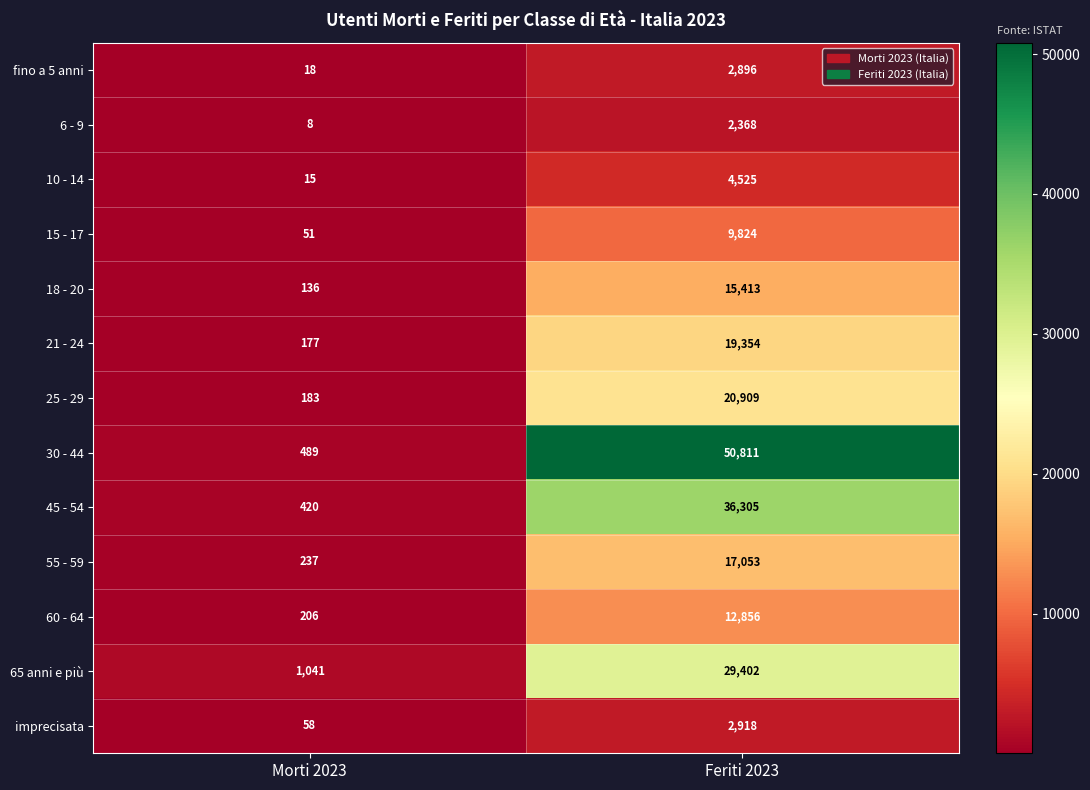

List the series in order of their peak value, highest first.

30 - 44, 45 - 54, 65 anni e più, 25 - 29, 21 - 24, 55 - 59, 18 - 20, 60 - 64, 15 - 17, 10 - 14, imprecisata, fino a 5 anni, 6 - 9